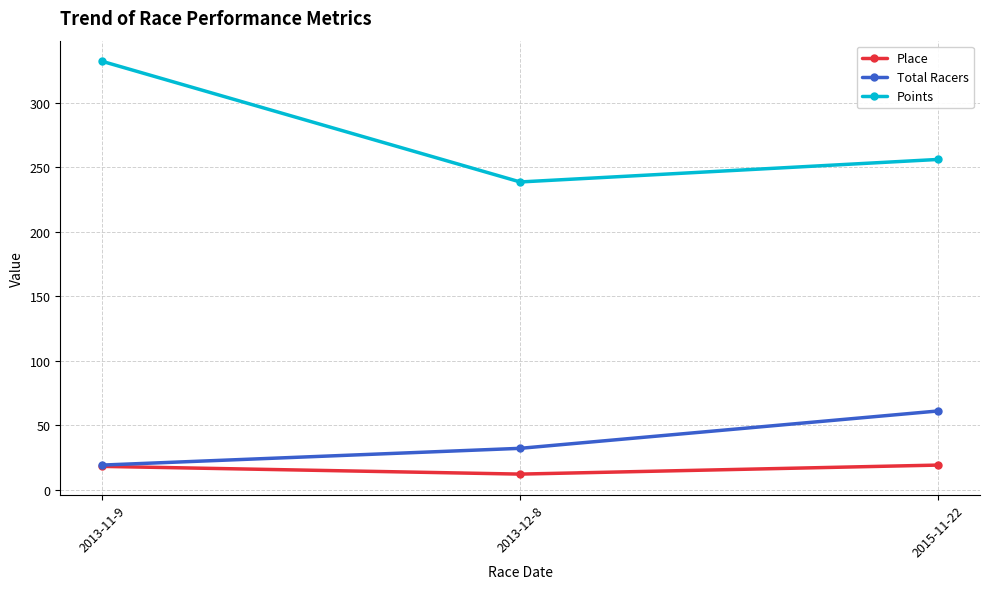

Which series has the largest total across all categories?

Points